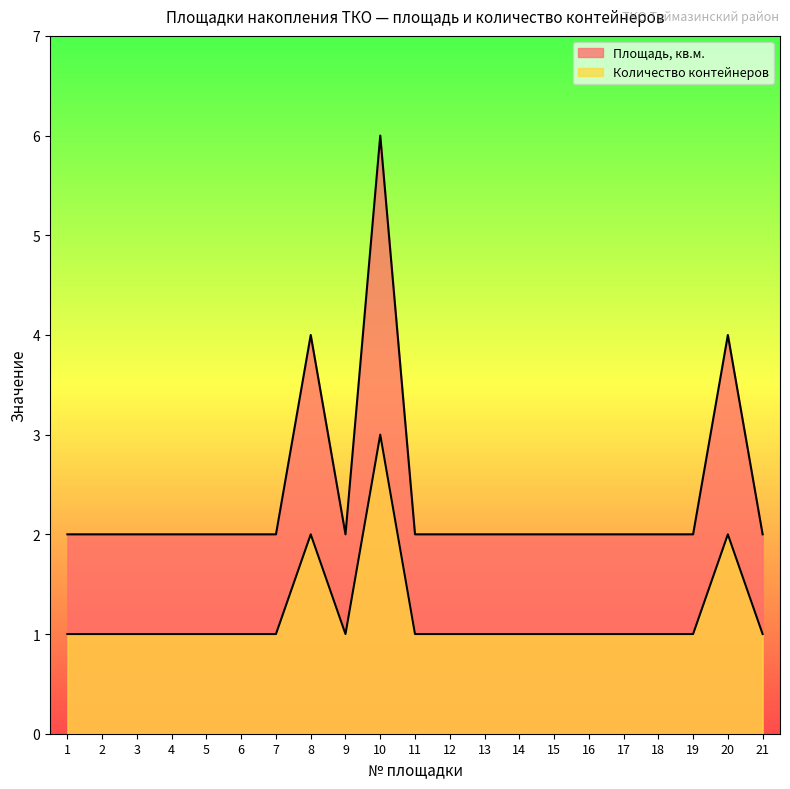

How many data points does each series have?

21